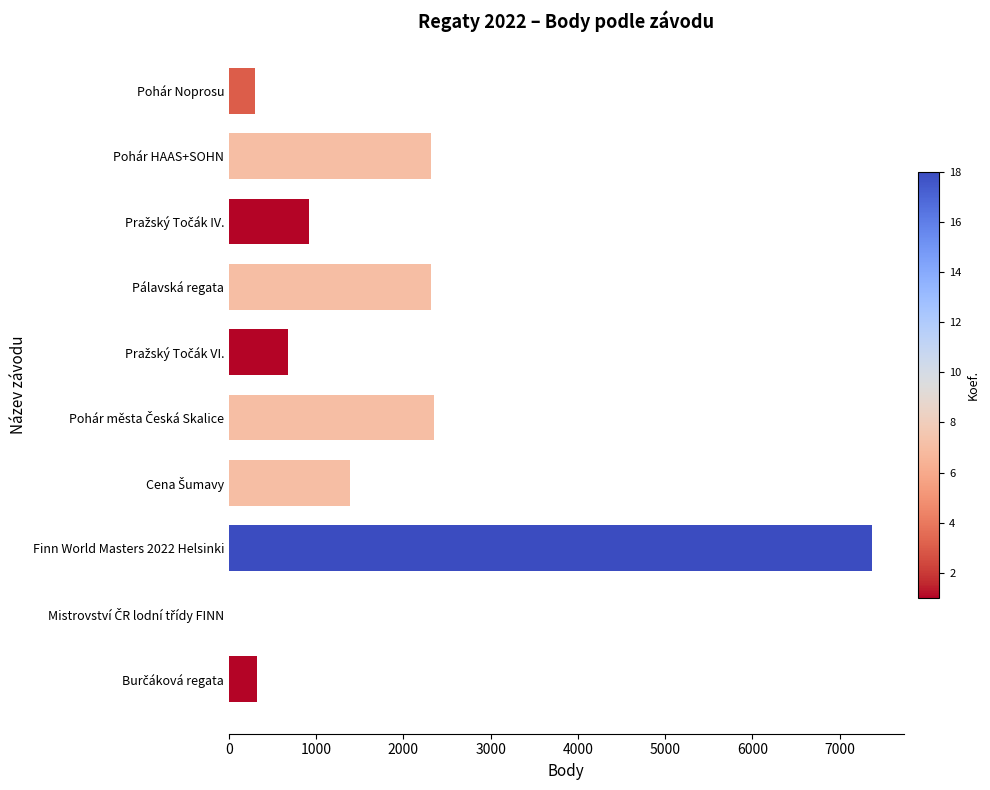

How many values are above zero?

9